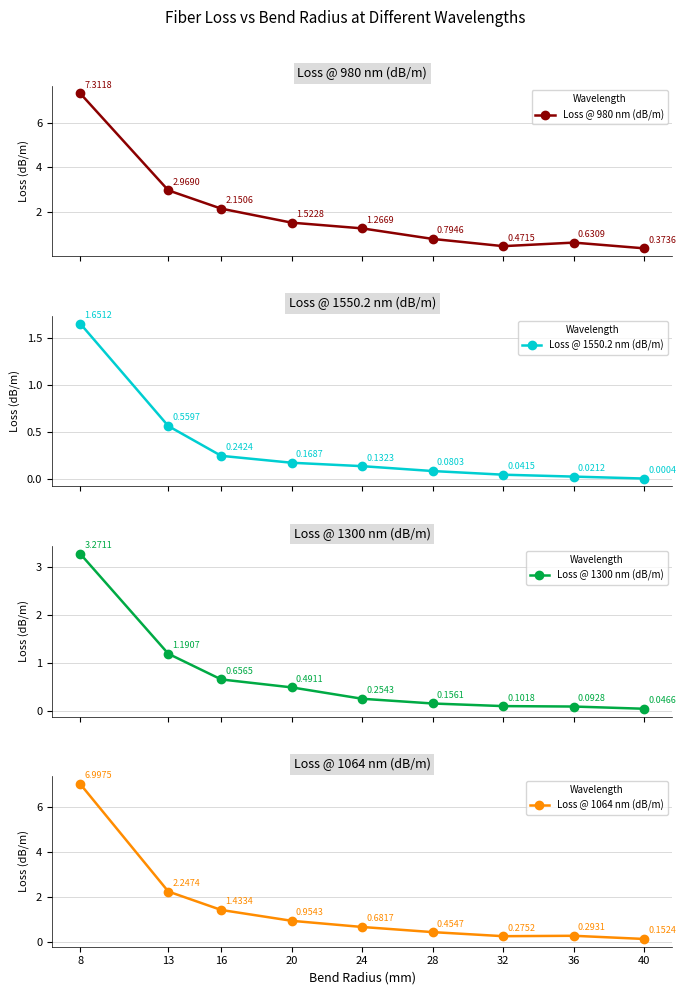

At which category is the sum across all series the highest?

8